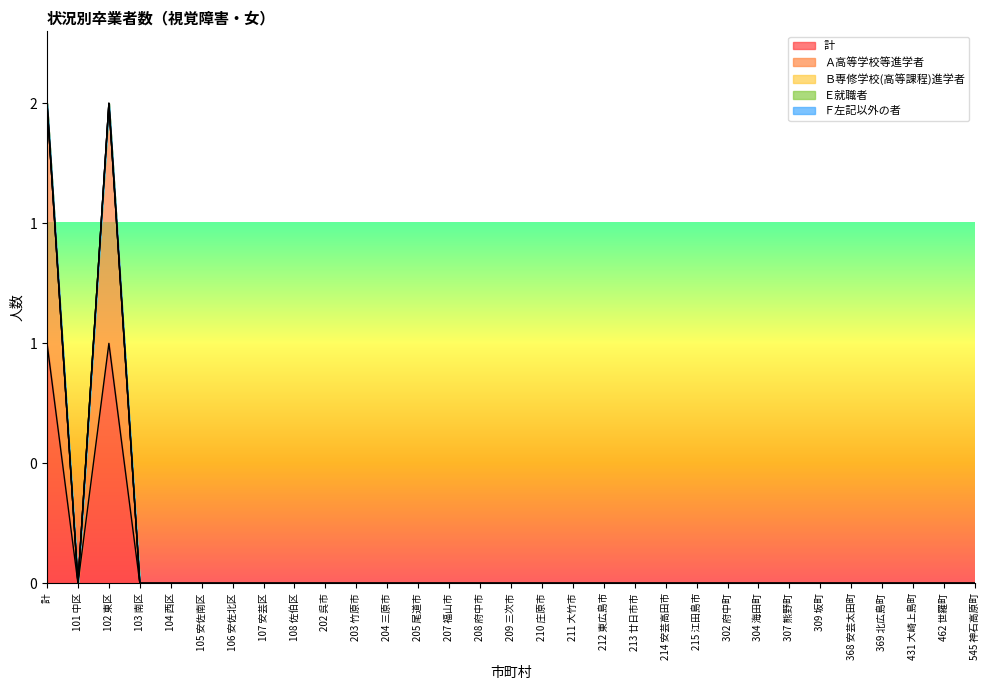

Between 107 安芸区 and 304 海田町, which series saw the biggest shift?

計